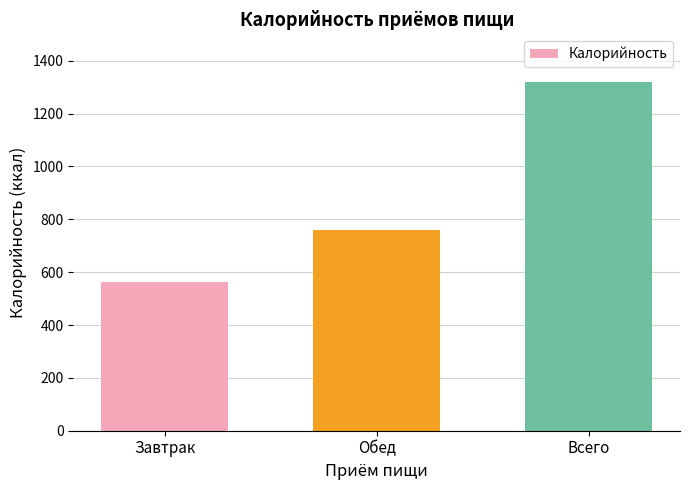

What is the average value?

880.0